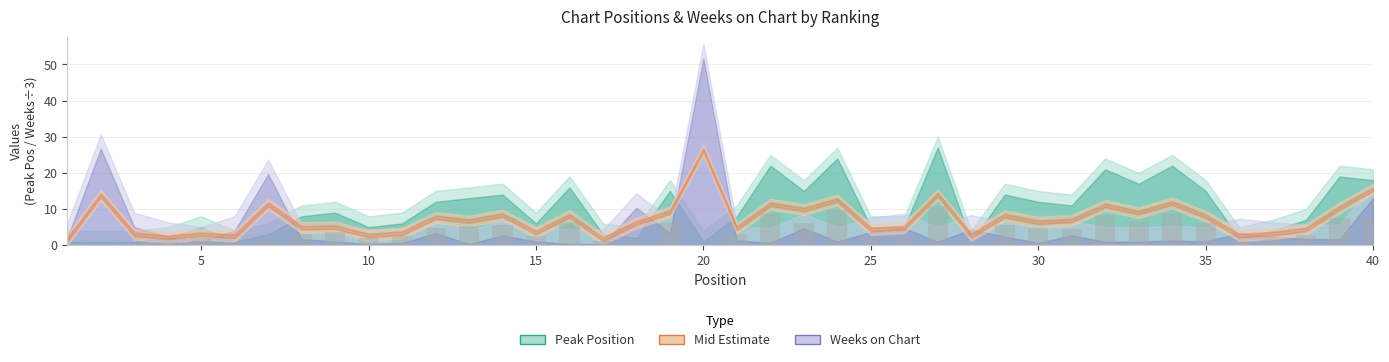

What is the average value?

3.9